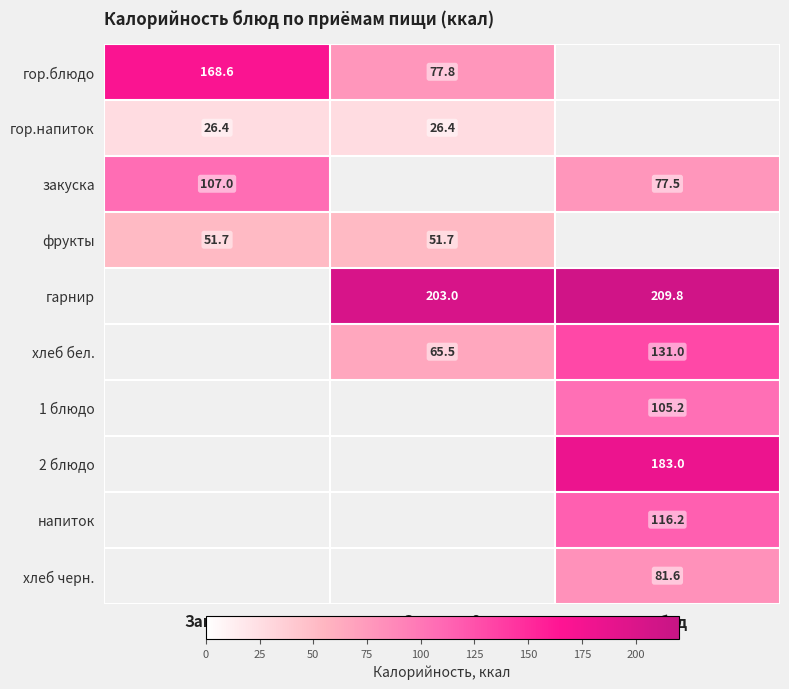

Is the value of гор.блюдо at Завтрак greater than the value of гарнир at Завтрак 2?

No